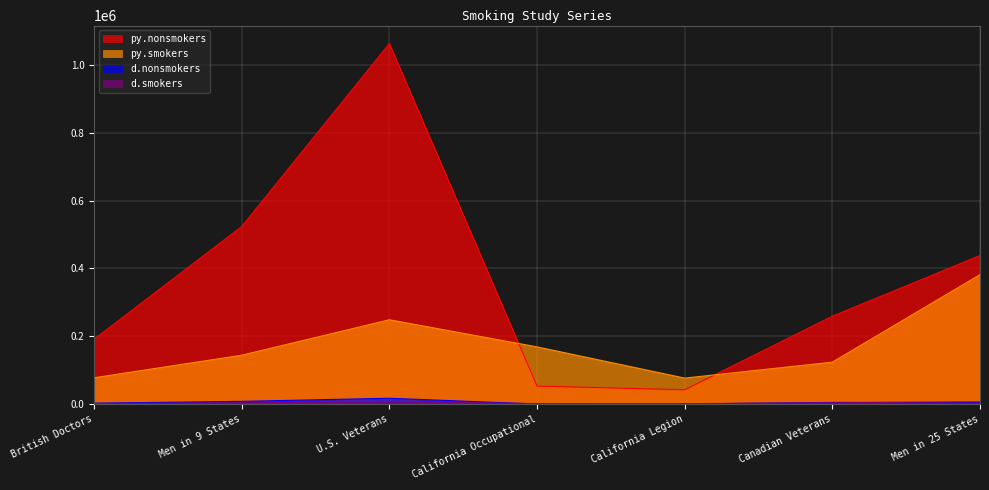

Does the chart display data point markers on the line(s)?

No